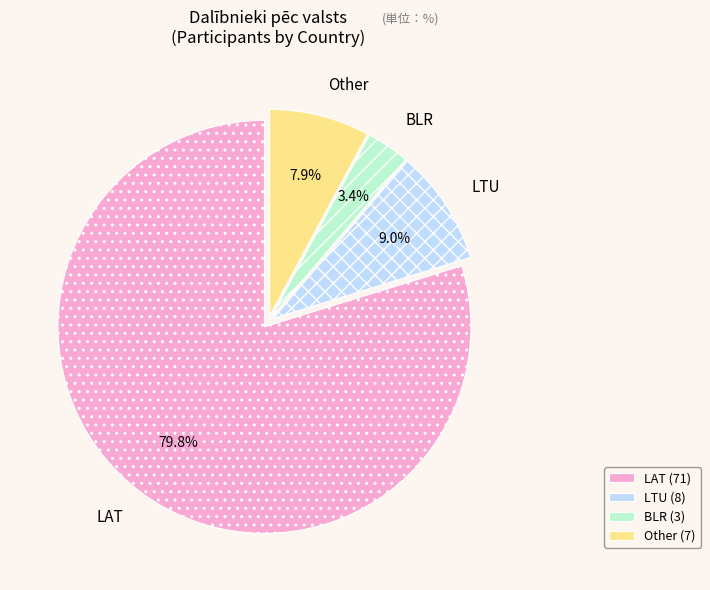

Is there a majority slice in this chart?

Yes